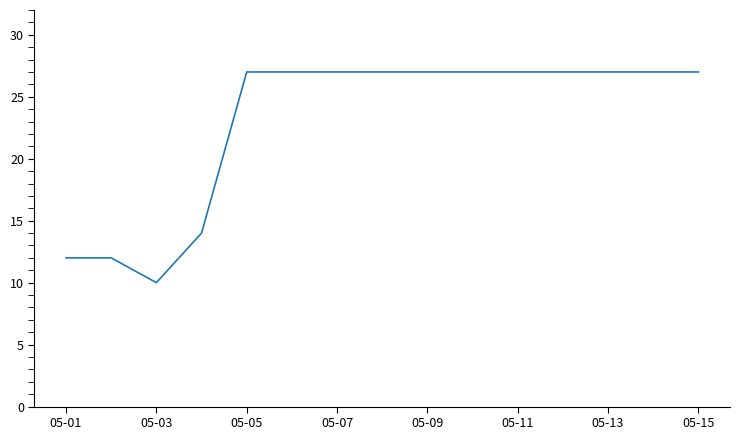

What is the minimum value shown in the chart?

10